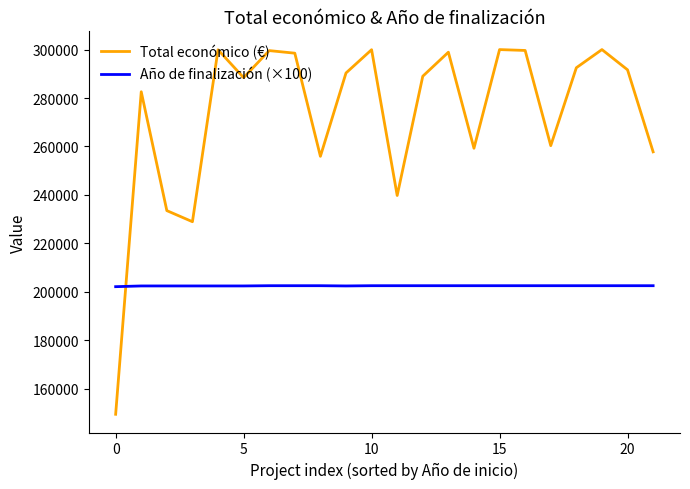

Which series has the widest spread of values?

Total económico (€)